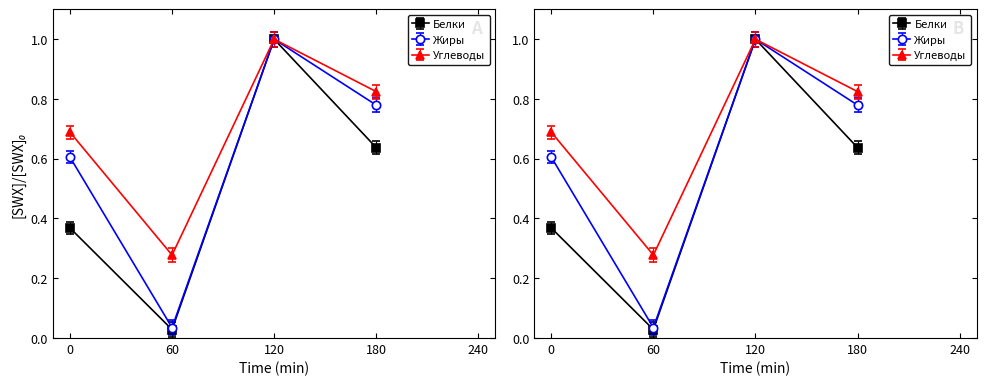

At Уплотненный полдник, list the series in order from smallest to largest.

Белки, Жиры, Углеводы